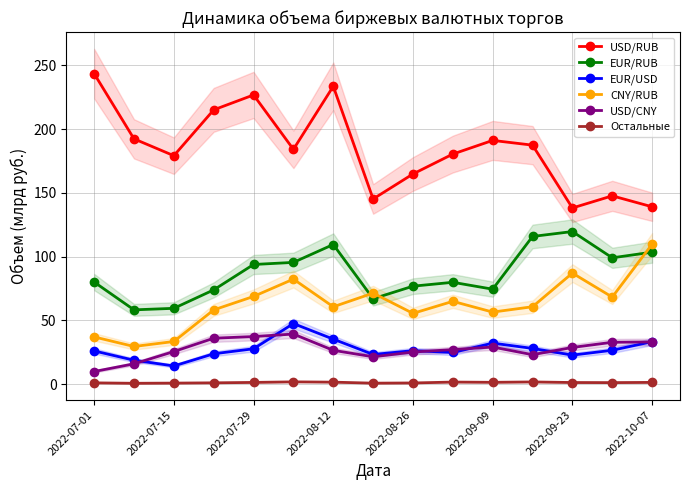

How many lines are shown in the chart?

6